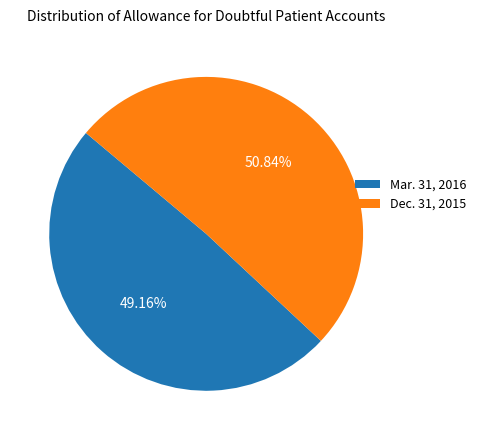

To the nearest percent, what portion does Mar. 31, 2016 represent?

49%